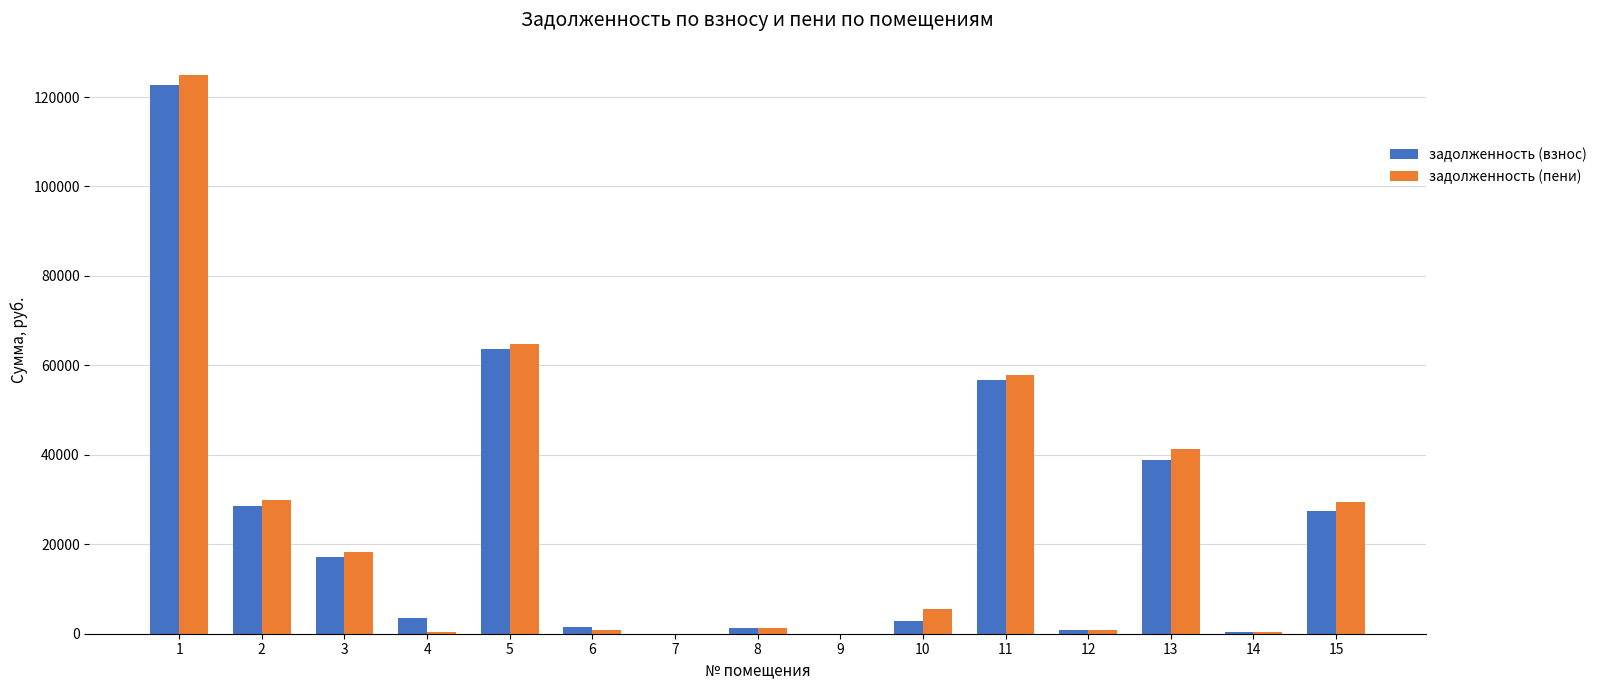

What is the sum of all задолженность (взнос) values?

364911.2